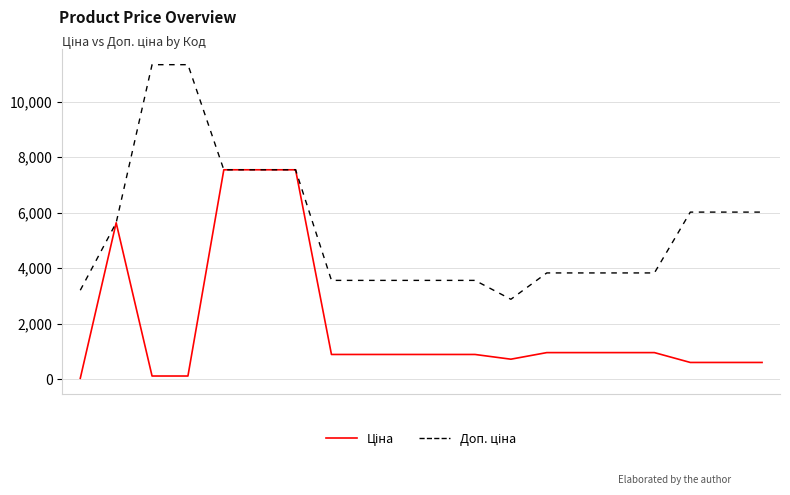

Where does the Доп. ціна series first go above 3828?

1